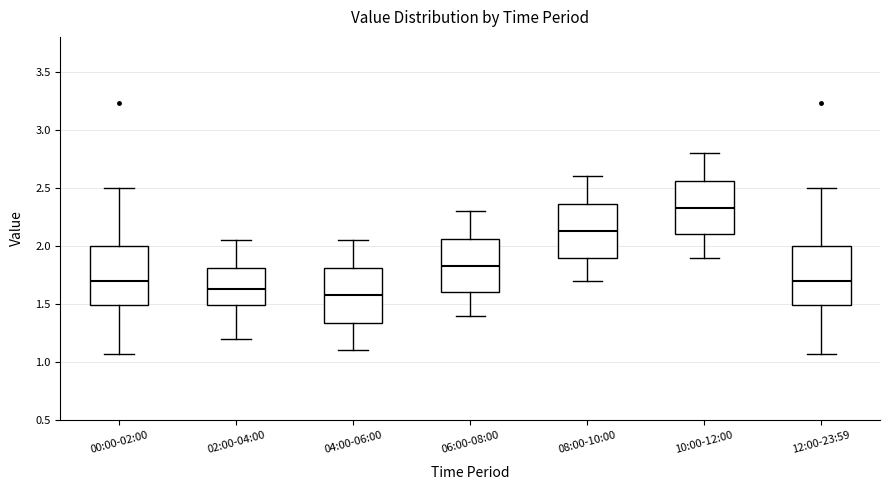

Reading left to right, transcribe this box plot: for each box, give where its median line is, the range the box spans, and where its two whiskers end, as read against the y-axis. The values are not printed on the chart, so give them approximately, as read against the axis.

00:00-02:00: median 1.70, box 1.50 to 2.00, whiskers 1.05 to 2.50
02:00-04:00: median 1.65, box 1.50 to 1.80, whiskers 1.20 to 2.05
04:00-06:00: median 1.60, box 1.35 to 1.80, whiskers 1.10 to 2.05
06:00-08:00: median 1.85, box 1.60 to 2.05, whiskers 1.40 to 2.30
08:00-10:00: median 2.15, box 1.90 to 2.35, whiskers 1.70 to 2.60
10:00-12:00: median 2.35, box 2.10 to 2.55, whiskers 1.90 to 2.80
12:00-23:59: median 1.70, box 1.50 to 2.00, whiskers 1.05 to 2.50